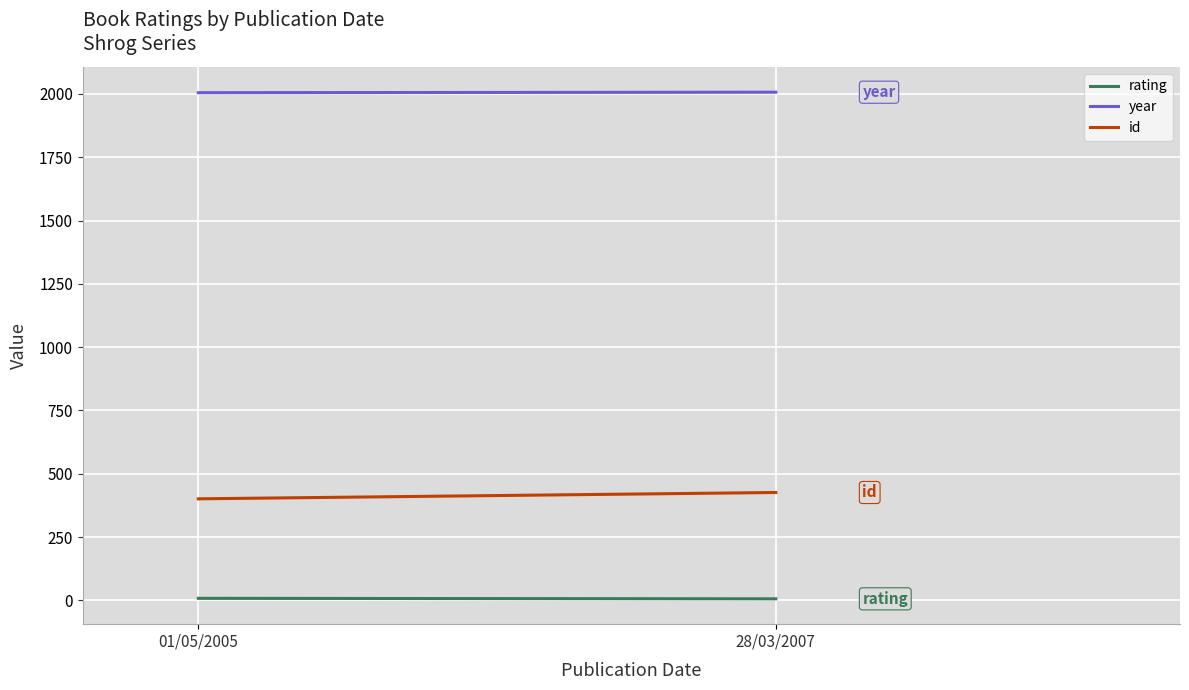

Rank the series at 28/03/2007 from lowest to highest value.

rating, id, year